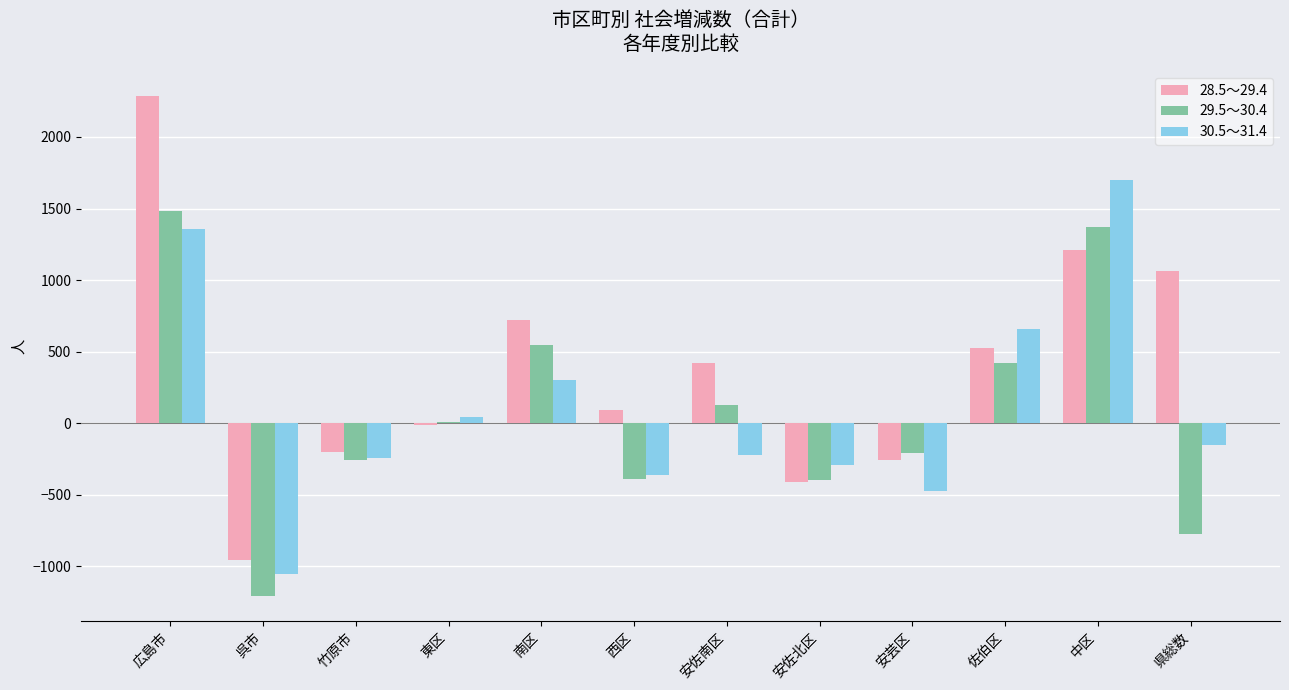

Count the number of categories in the chart.

12